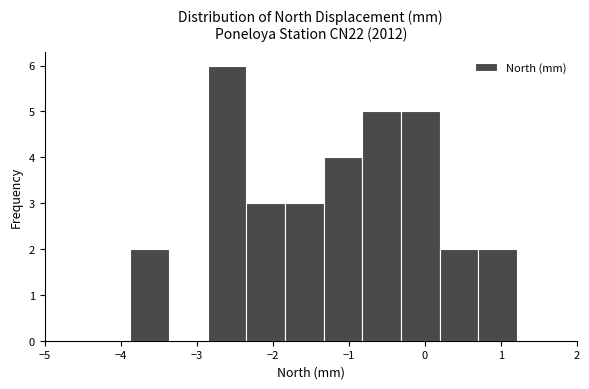

Which range on the x-axis has the tallest bar?

-2.9 to -2.3